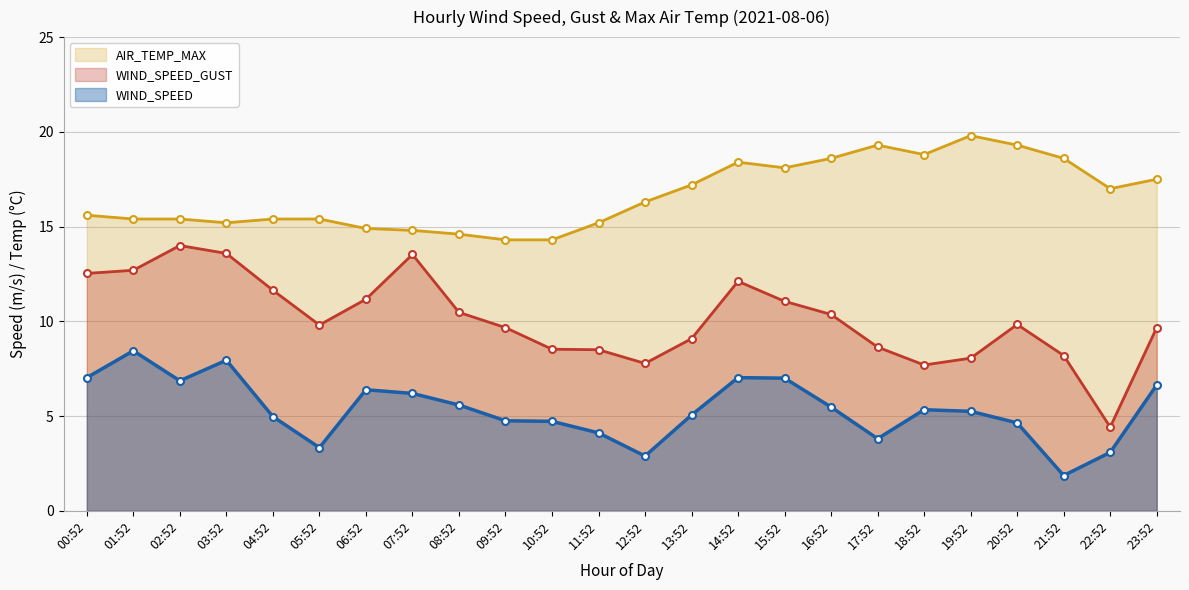

The value of WIND_SPEED at 18:52 is 5.3. True or false?

True